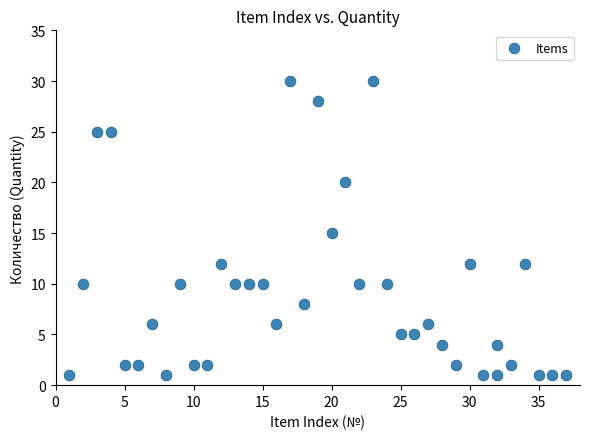

What is the range of Y values (max minus min)?

29